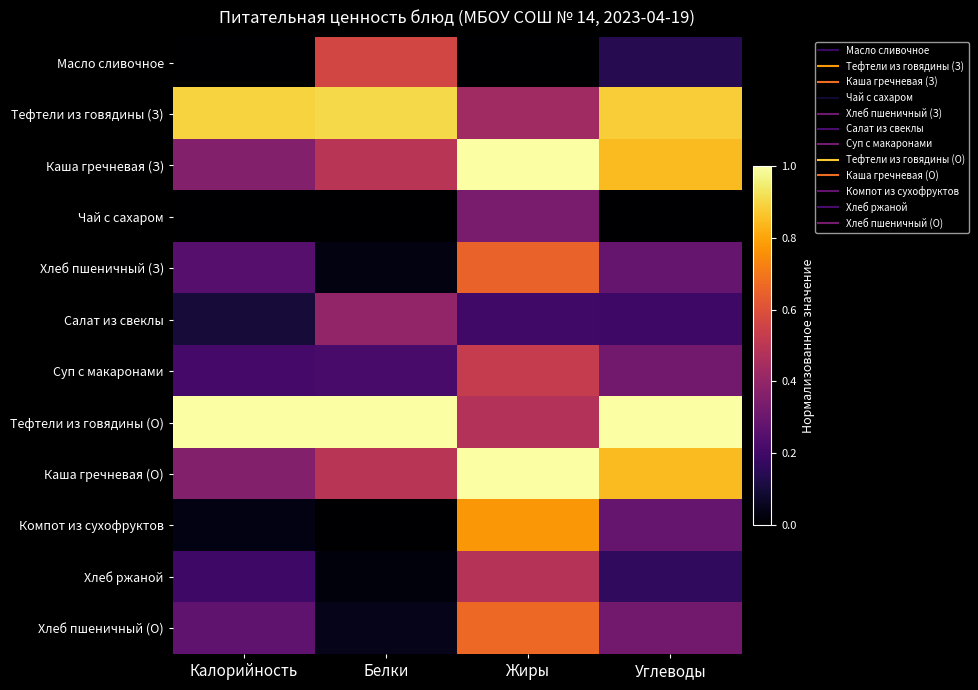

Reading left to right, what are all the values shown in this chart?

Масло сливочное: Калорийность=0.0	Белки=0.6	Жиры=0.0	Углеводы=0.1
Тефтели из говядины (З): Калорийность=0.9	Белки=0.9	Жиры=0.4	Углеводы=0.9
Каша гречневая (З): Калорийность=0.4	Белки=0.5	Жиры=1.0	Углеводы=0.8
Чай с сахаром: Калорийность=0.0	Белки=0.0	Жиры=0.3	Углеводы=0.0
Хлеб пшеничный (З): Калорийность=0.3	Белки=0.0	Жиры=0.6	Углеводы=0.3
Салат из свеклы: Калорийность=0.1	Белки=0.4	Жиры=0.2	Углеводы=0.2
Суп с макаронами: Калорийность=0.2	Белки=0.2	Жиры=0.5	Углеводы=0.3
Тефтели из говядины (О): Калорийность=1.0	Белки=1.0	Жиры=0.5	Углеводы=1.0
Каша гречневая (О): Калорийность=0.4	Белки=0.5	Жиры=1.0	Углеводы=0.8
Компот из сухофруктов: Калорийность=0.0	Белки=0.0	Жиры=0.8	Углеводы=0.3
Хлеб ржаной: Калорийность=0.2	Белки=0.0	Жиры=0.5	Углеводы=0.2
Хлеб пшеничный (О): Калорийность=0.3	Белки=0.0	Жиры=0.7	Углеводы=0.3